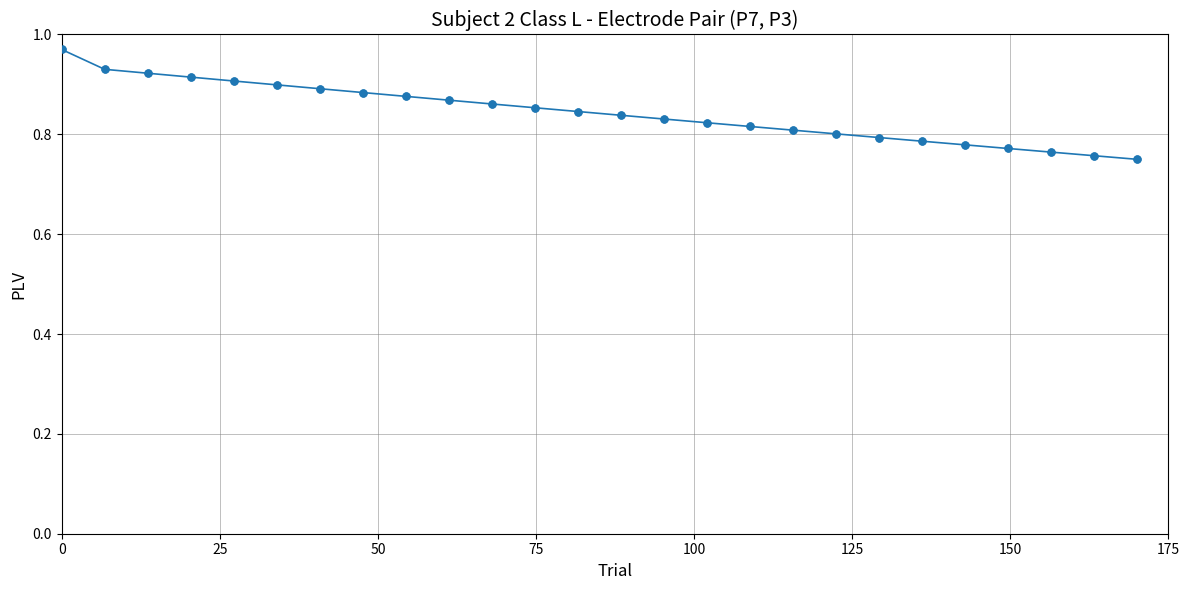

What is the sum of all values?

21.9